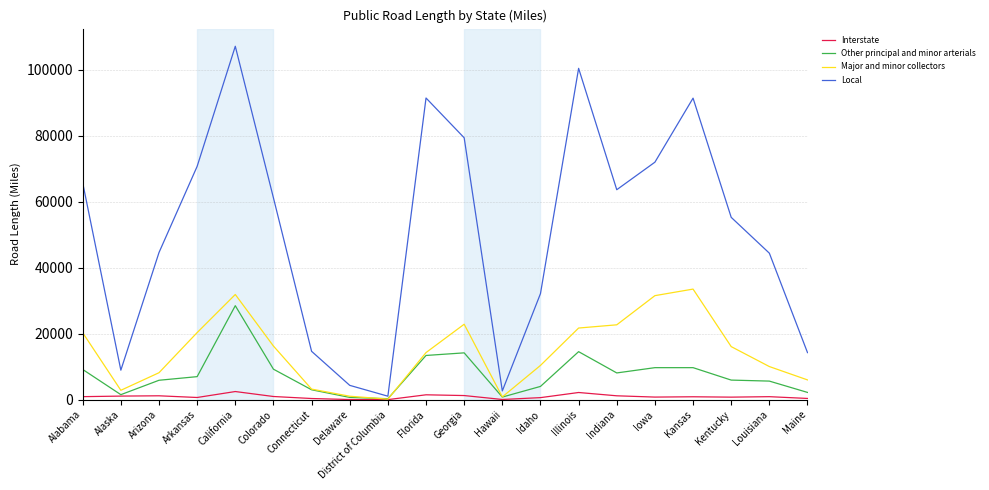

How many lines are shown in the chart?

4